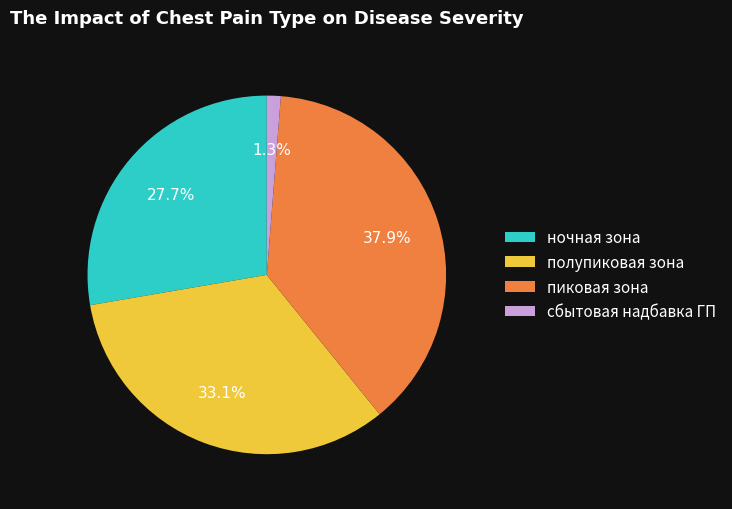

Count the number of slices in the pie.

4